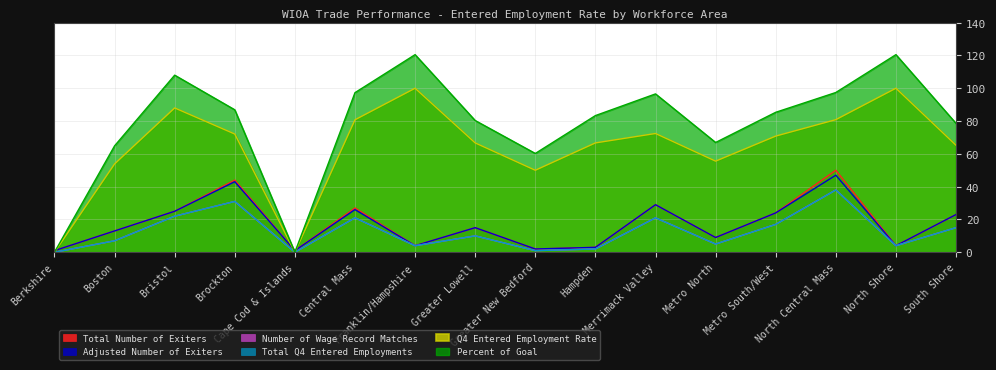

The value of Total Number of Exiters at Hampden is 5.3. True or false?

False